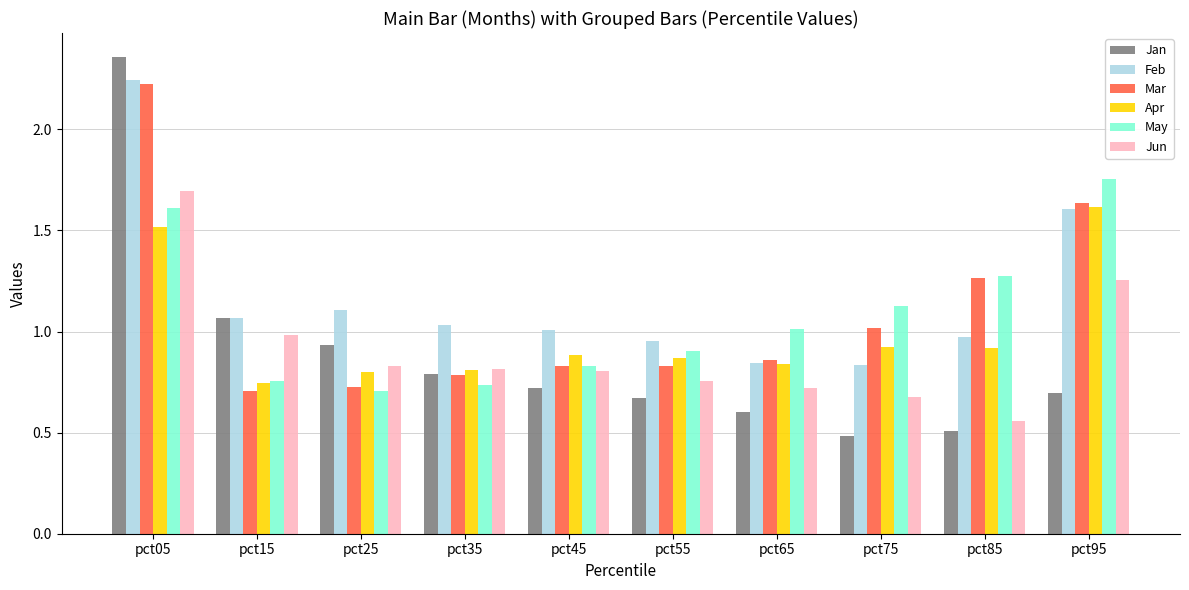

What is the average value of the Feb series?

1.2